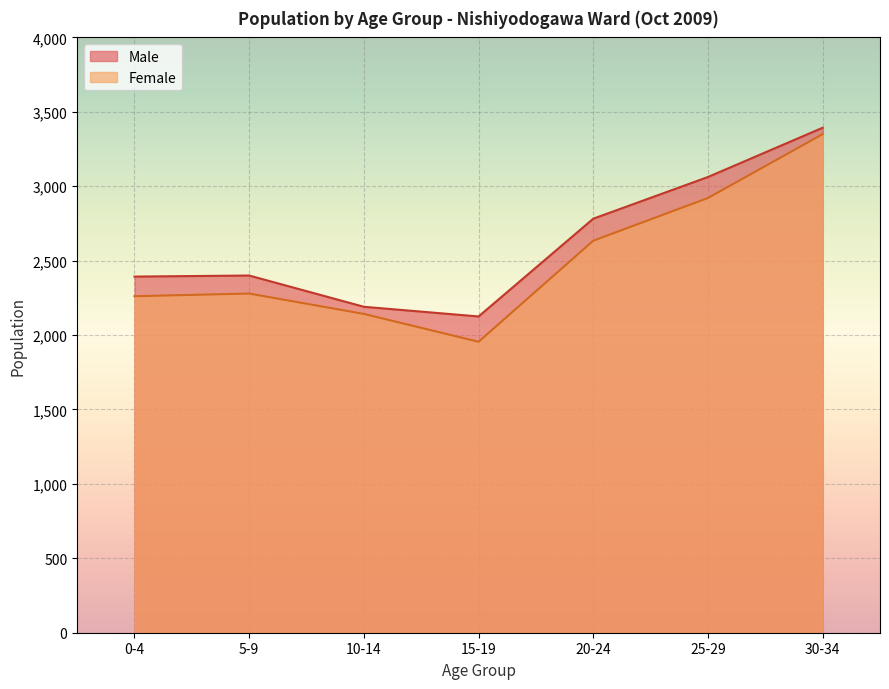

Reading left to right, what are all the values shown in this chart?

Male: 0-4=2393	5-9=2400	10-14=2190	15-19=2125	20-24=2782	25-29=3062	30-34=3393
Female: 0-4=2261	5-9=2279	10-14=2142	15-19=1955	20-24=2634	25-29=2921	30-34=3350